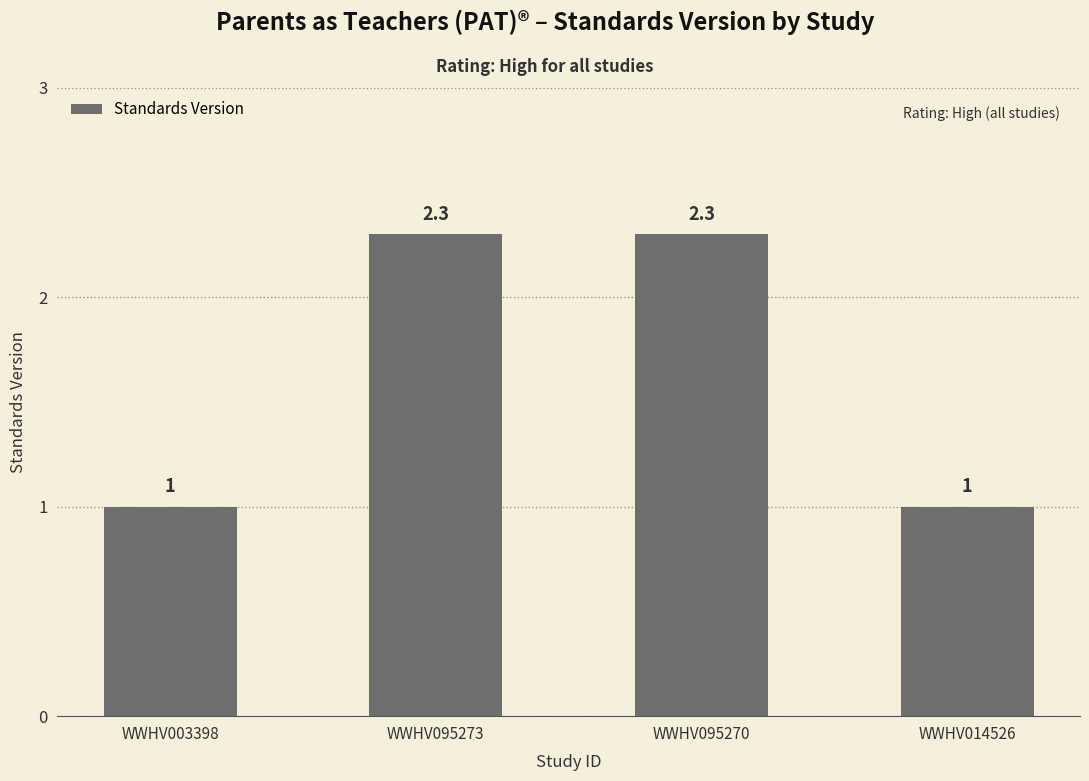

What is the difference between the second highest and second lowest values?

1.3